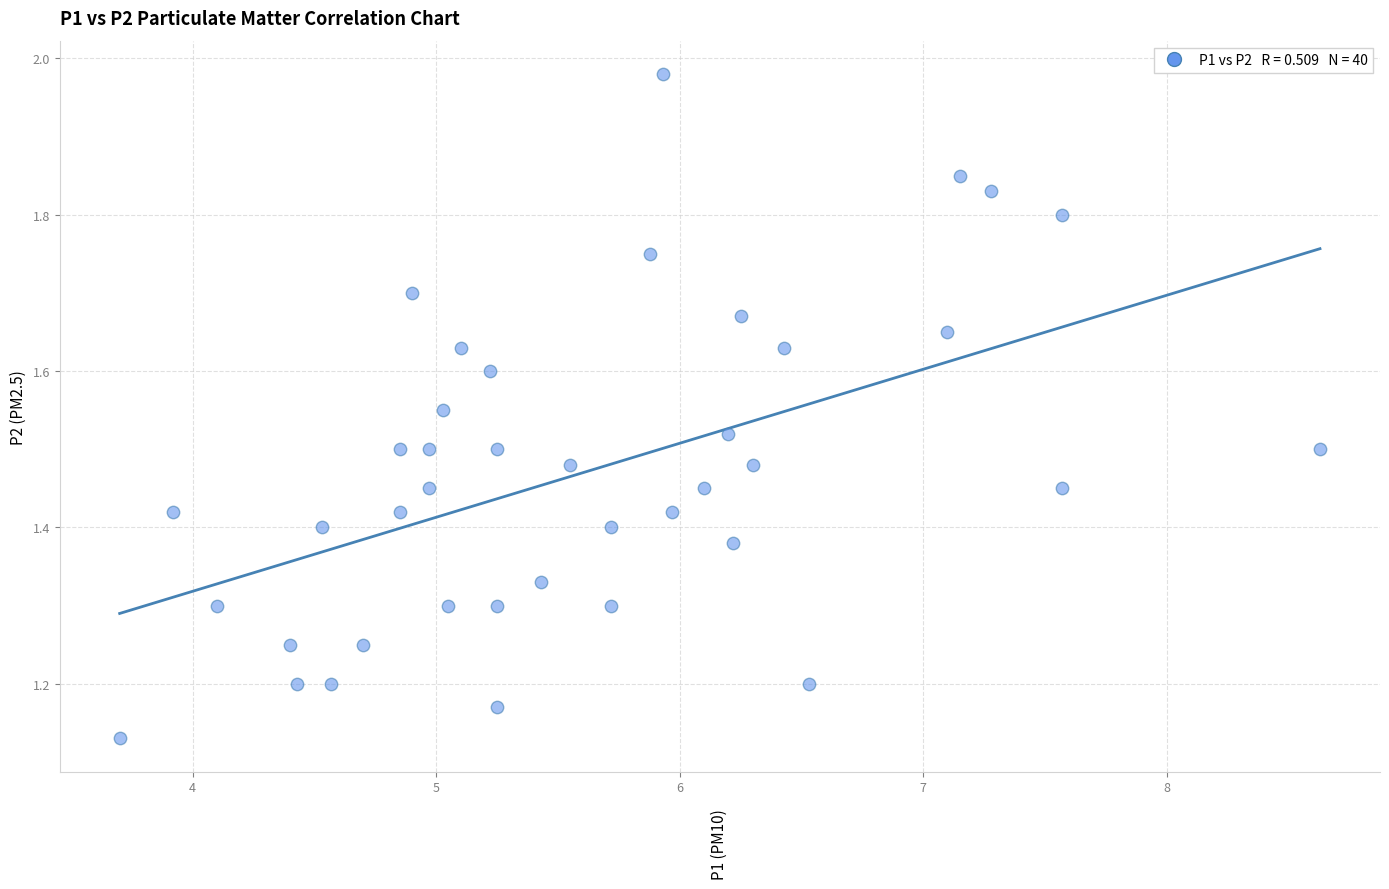

What is the range of X values (max minus min)?

4.9